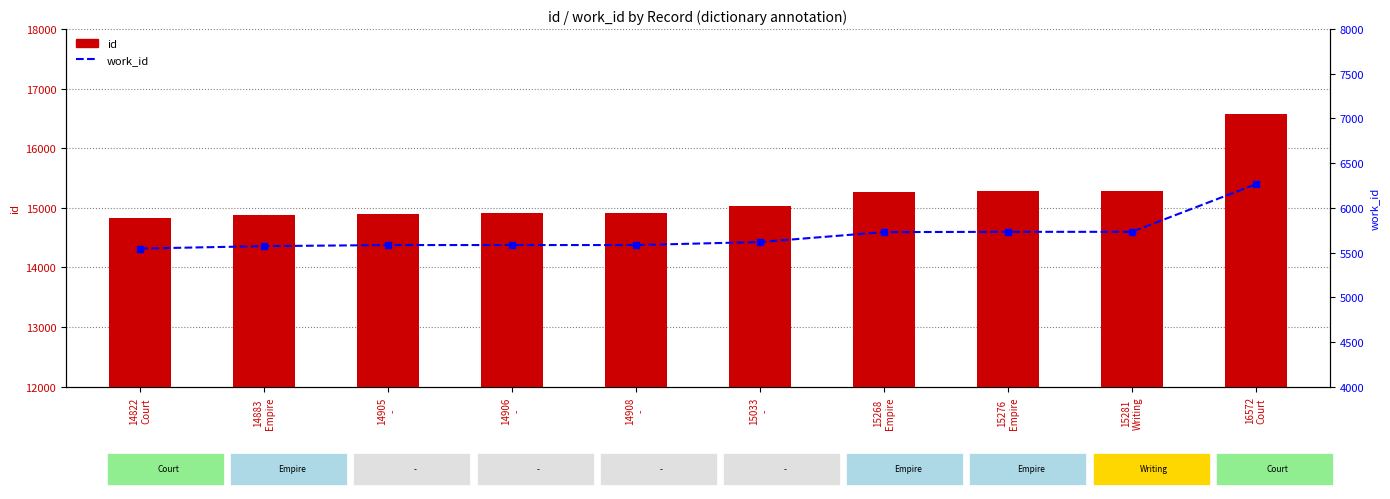

Reading left to right, extract all data points from this chart.

id: 14822	14883	14905	14906	14908	15033	15268	15276	15281	16572
work_id: 5545	5572	5584	5584	5584	5618	5729	5732	5732	6264